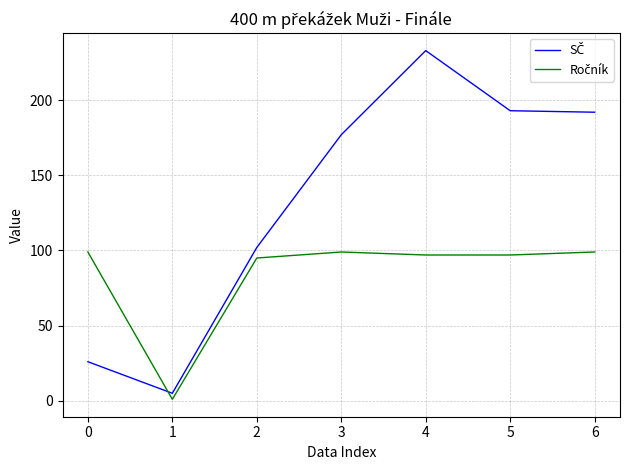

Which label corresponds to the smallest value in the chart?

1